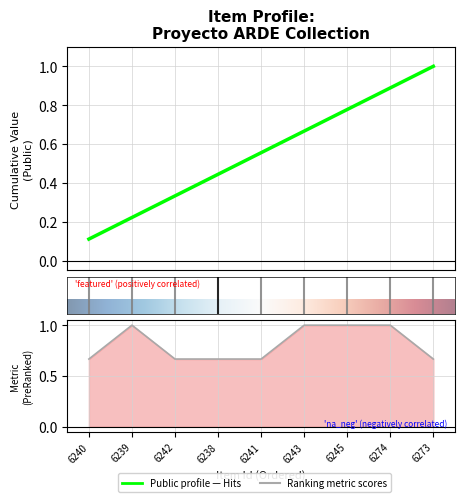

How many lines are shown in the chart?

2